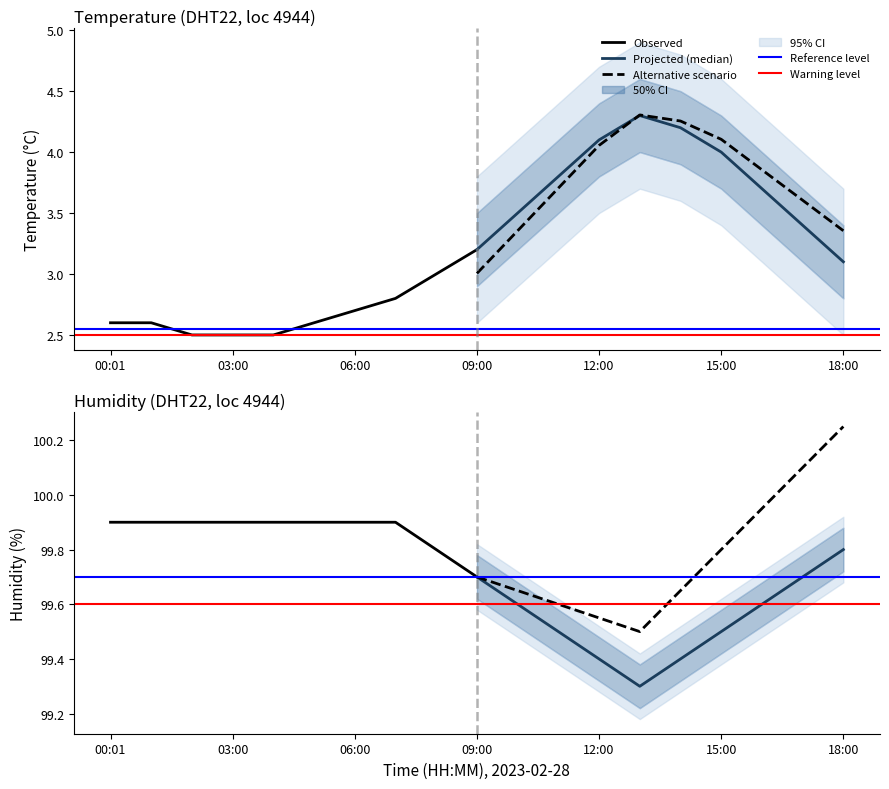

Which series has the largest total across all categories?

humidity